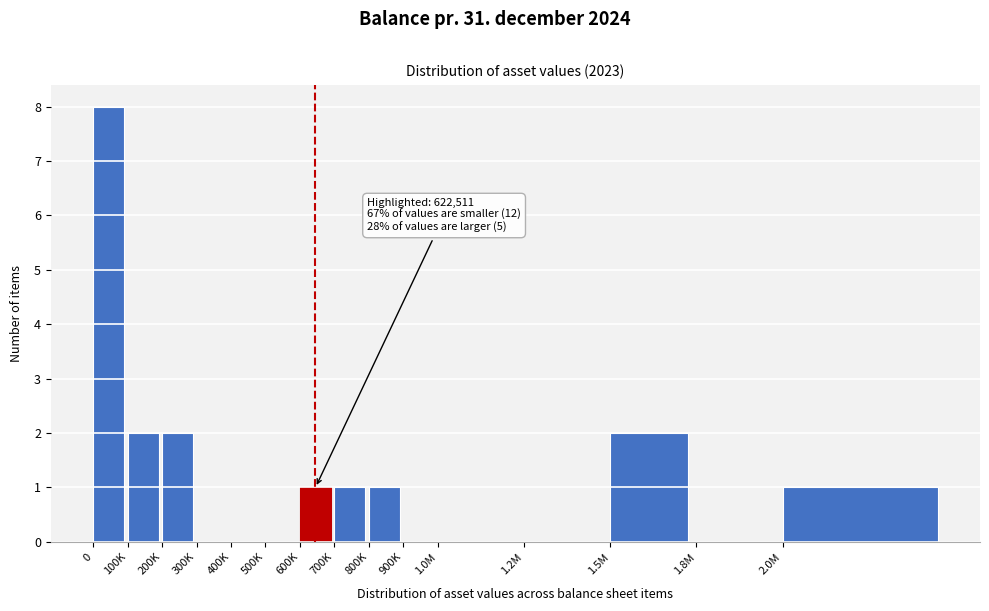

Reading left to right, list all the values displayed in this chart.

0=8	100K=2	200K=2	300K=0	400K=0	500K=0	600K=1	700K=1	800K=1	900K=0	1.0M=0	1.2M=0	1.5M=2	1.8M=0	2.0M=1